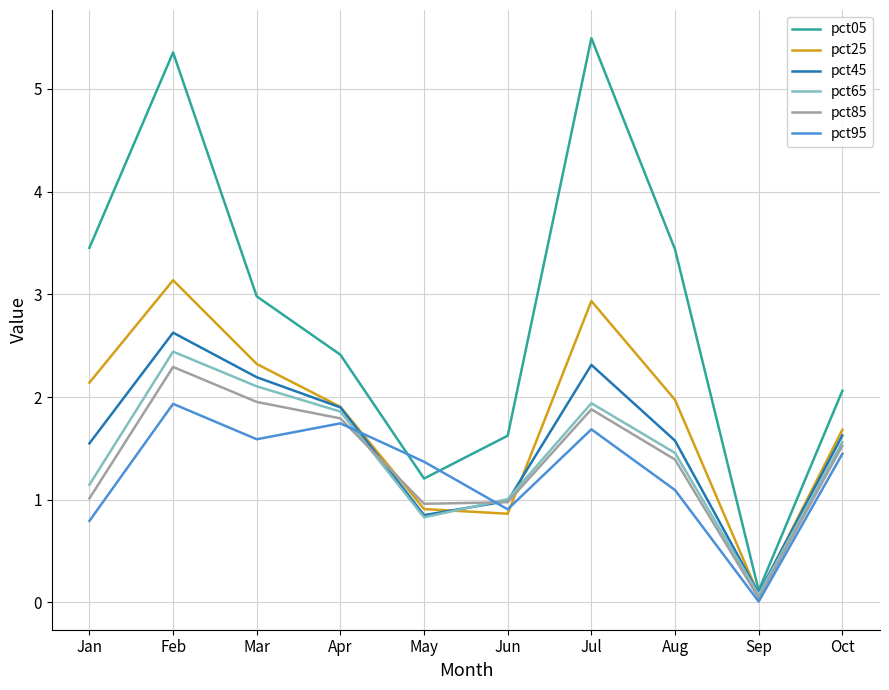

How many lines are shown in the chart?

6